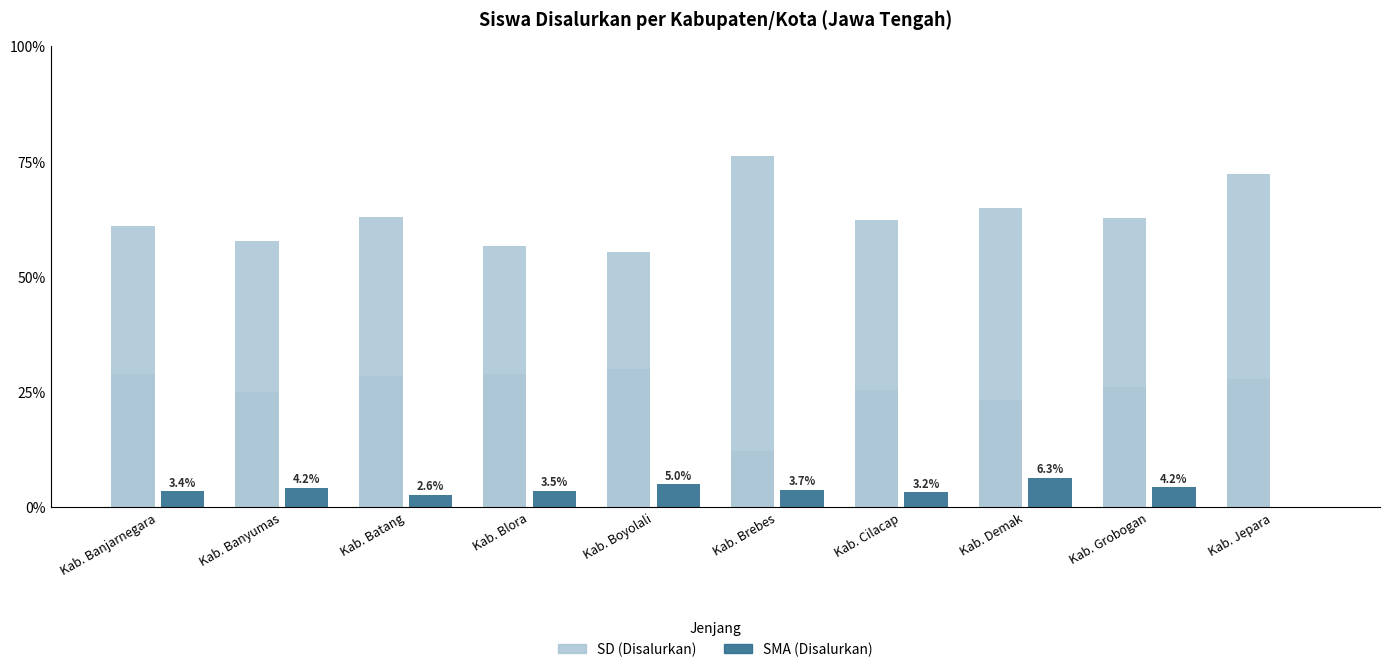

Count the number of data series in this chart.

3